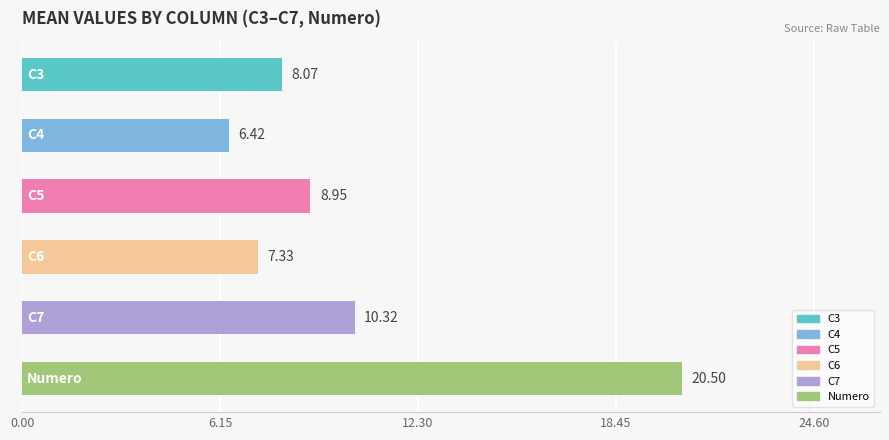

Are the bars grouped side by side (vs. stacked)?

No